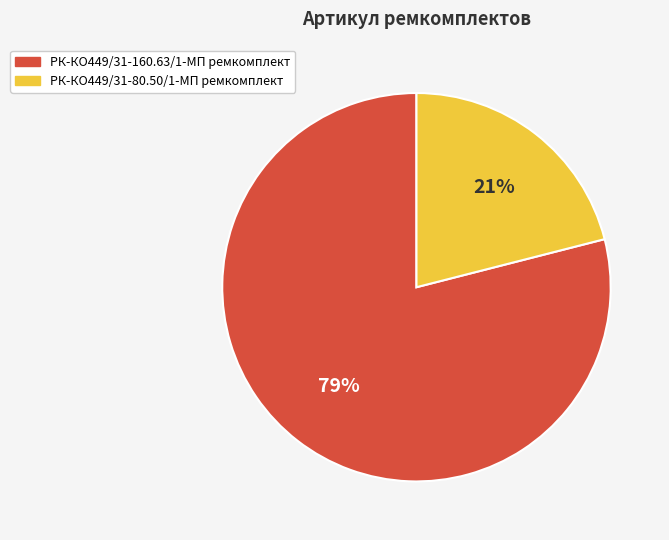

What is the smallest slice in the pie chart?

РК-КО449/31-80.50/1-МП ремкомплект